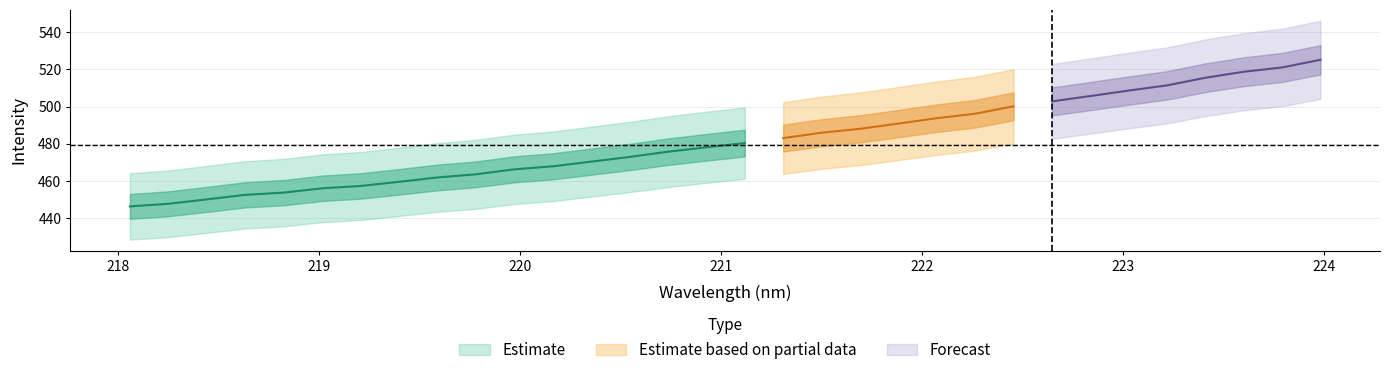

What is the value of the x point at the 28th from the left?

223.2